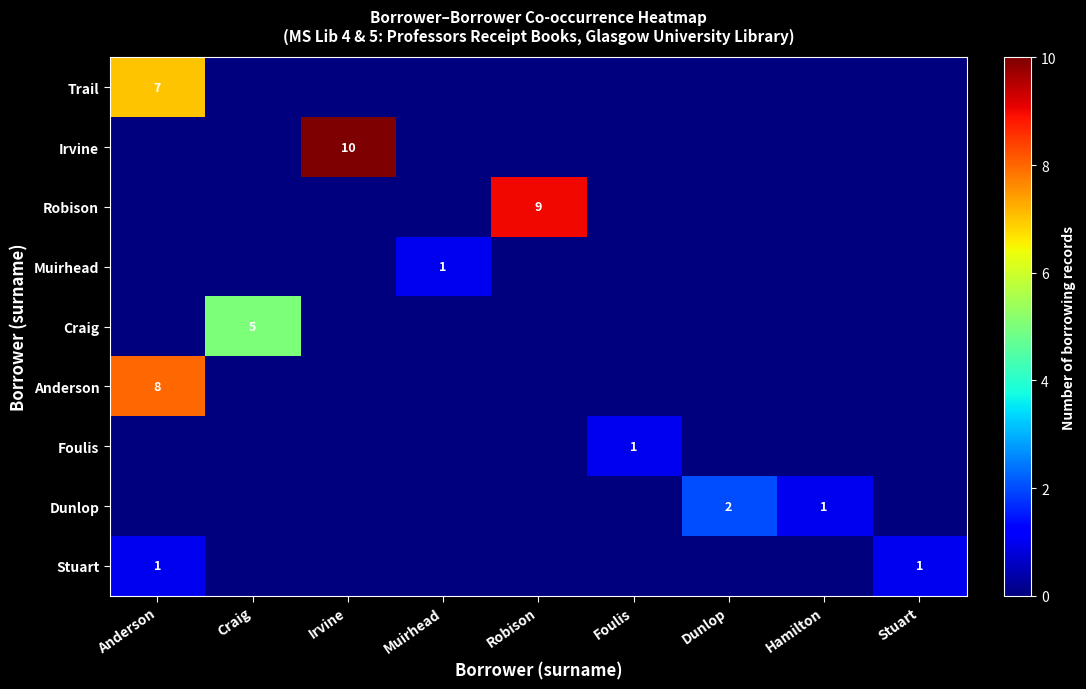

The Stuart series shows 1 at Anderson. True or false?

True